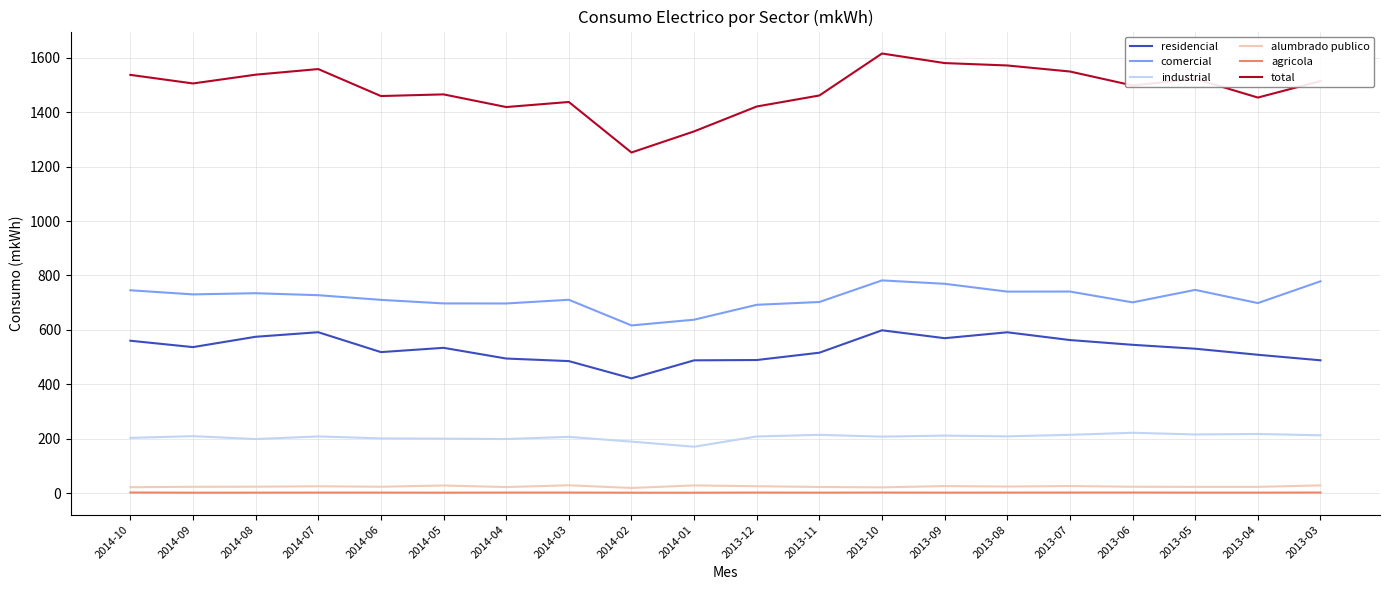

Does the chart have visible grid lines?

Yes